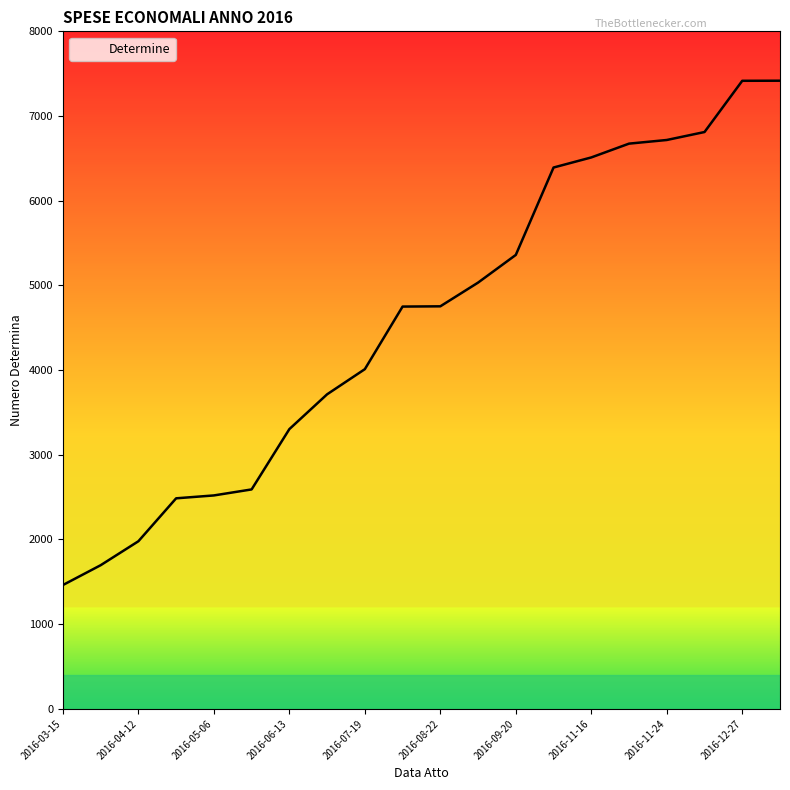

What is the difference between the maximum and minimum values?

5955